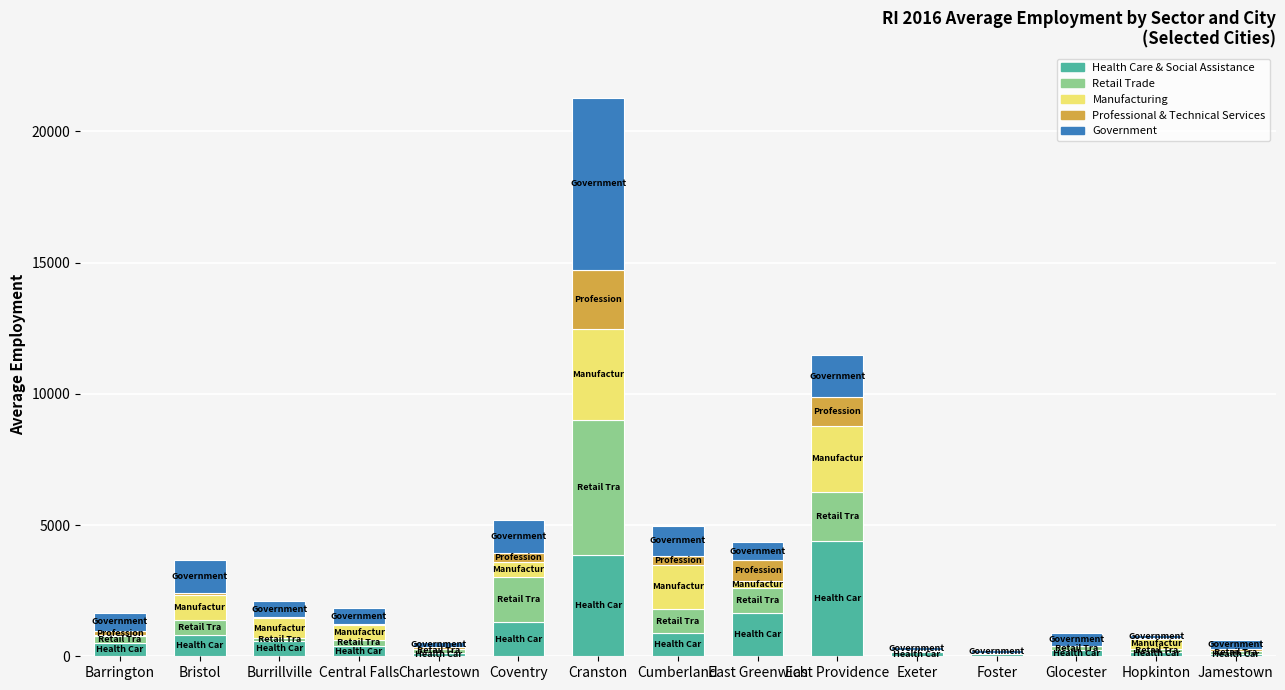

What is the sum of all Health Care & Social Assistance values?

15194